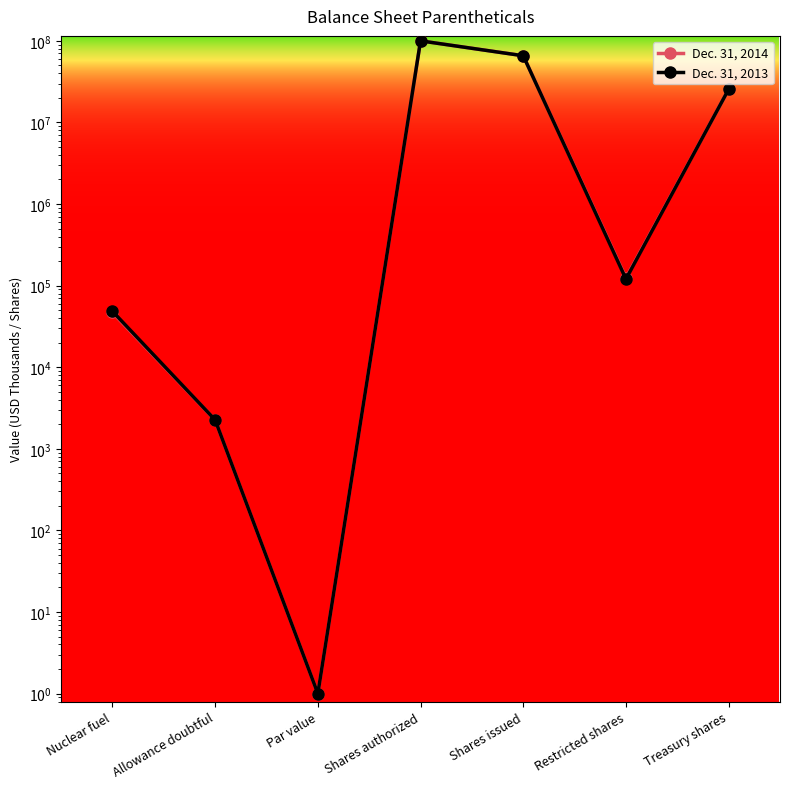

List the series in order of their overall mean, highest first.

Dec. 31, 2014, Dec. 31, 2013